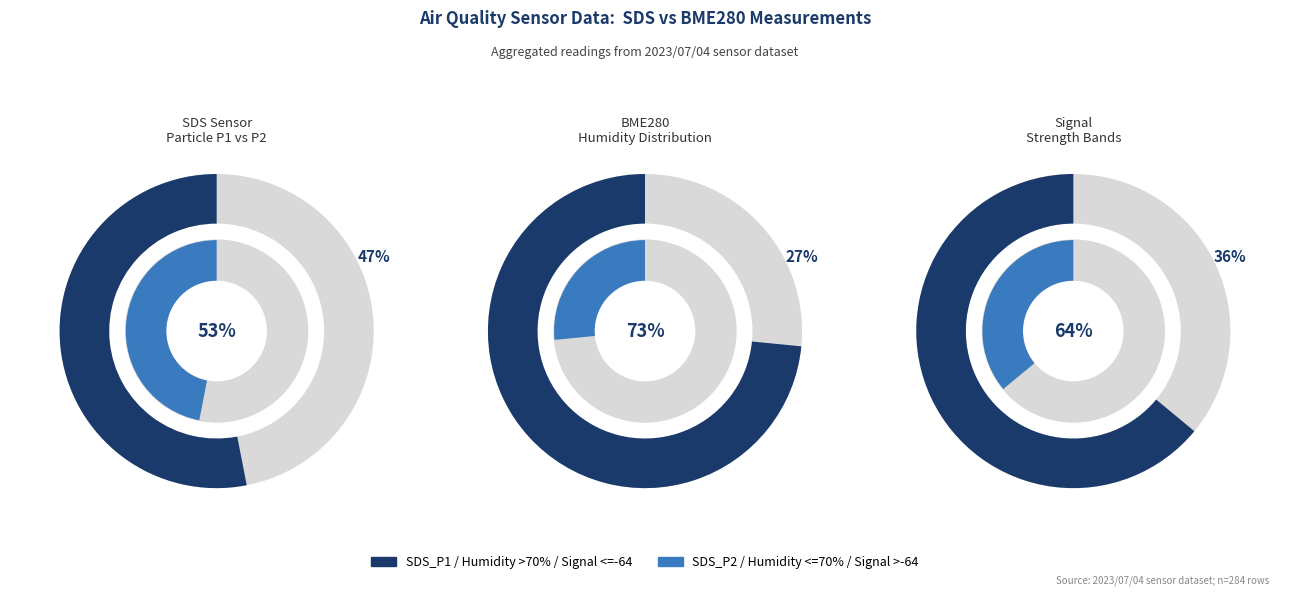

How many segments does this pie chart have?

4